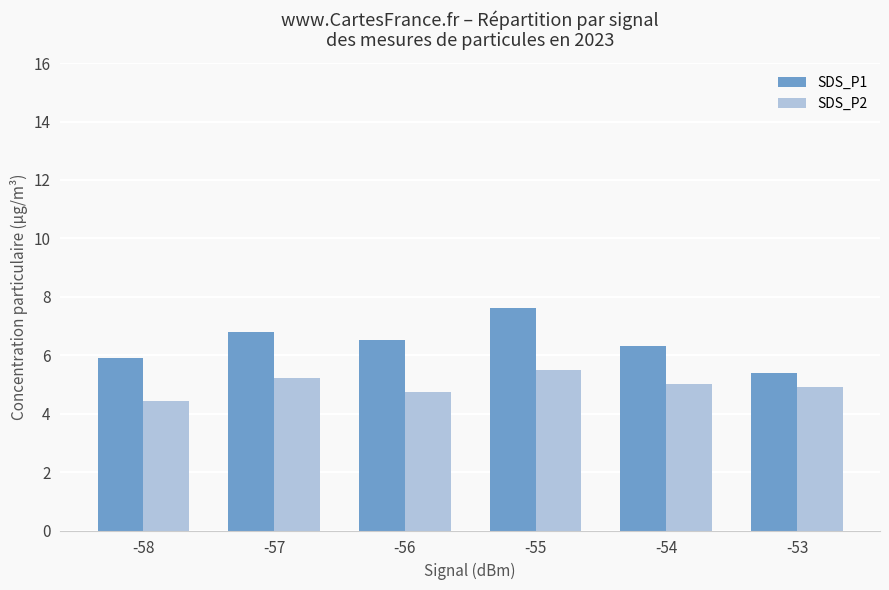

True or false: SDS_P2 has a value of 4.9 at -53.

True